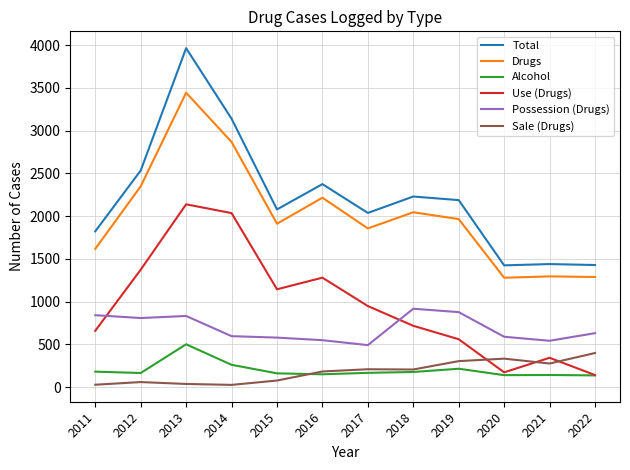

True or false: Drugs has a value of 2868 at 2014.

True